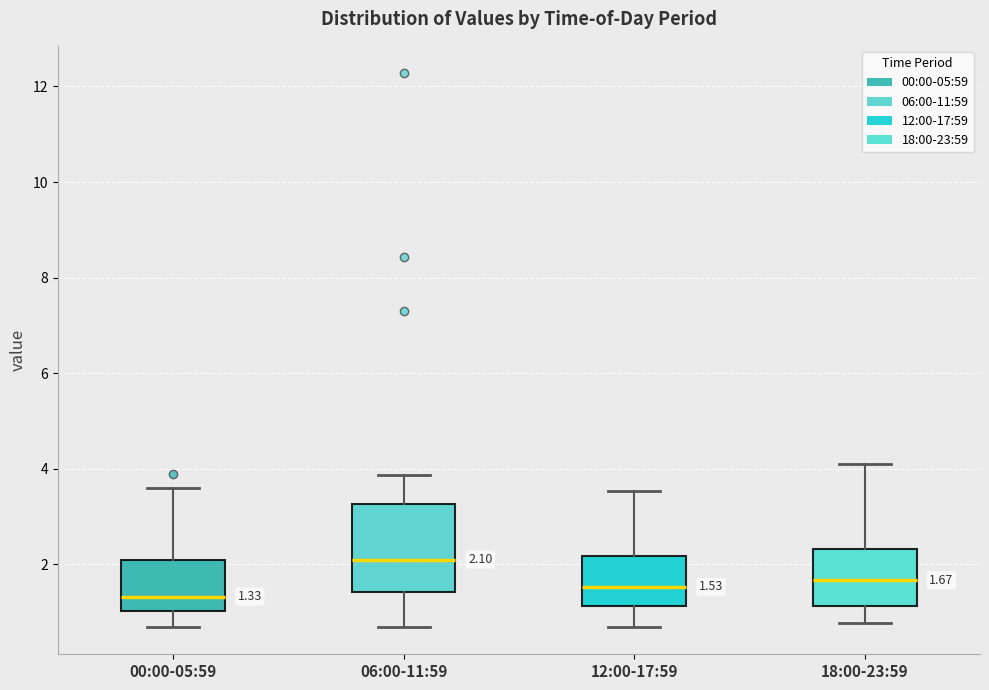

Which box is the tallest, from its lower edge to its upper edge?

06:00-11:59